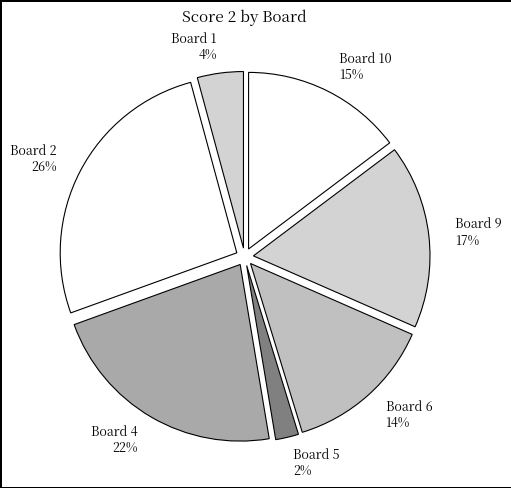

To the nearest percent, what is the difference between the largest and smallest slice percentages?

24%